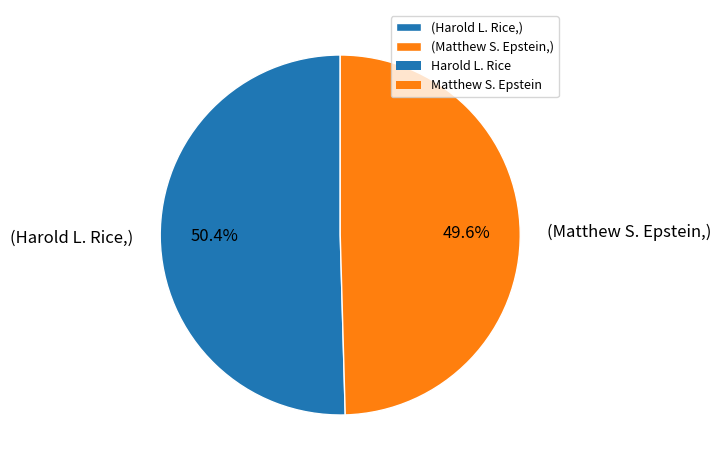

What is the total percentage of (Matthew S. Epstein,) and (Harold L. Rice,)?

100.0%